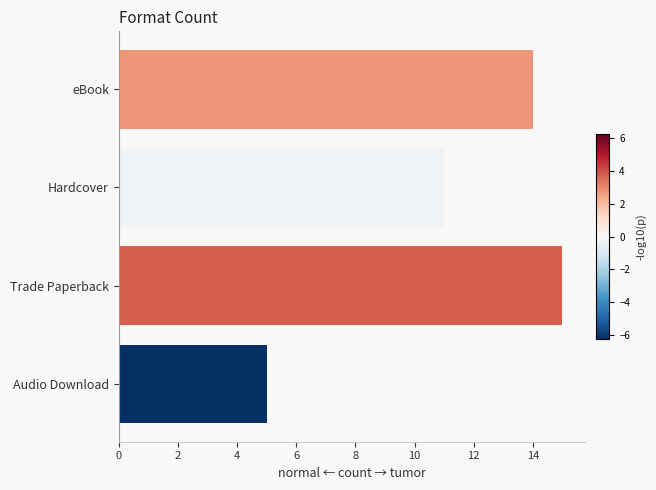

Reading bottom to top, transcribe all the data shown in this chart.

5	15	11	14